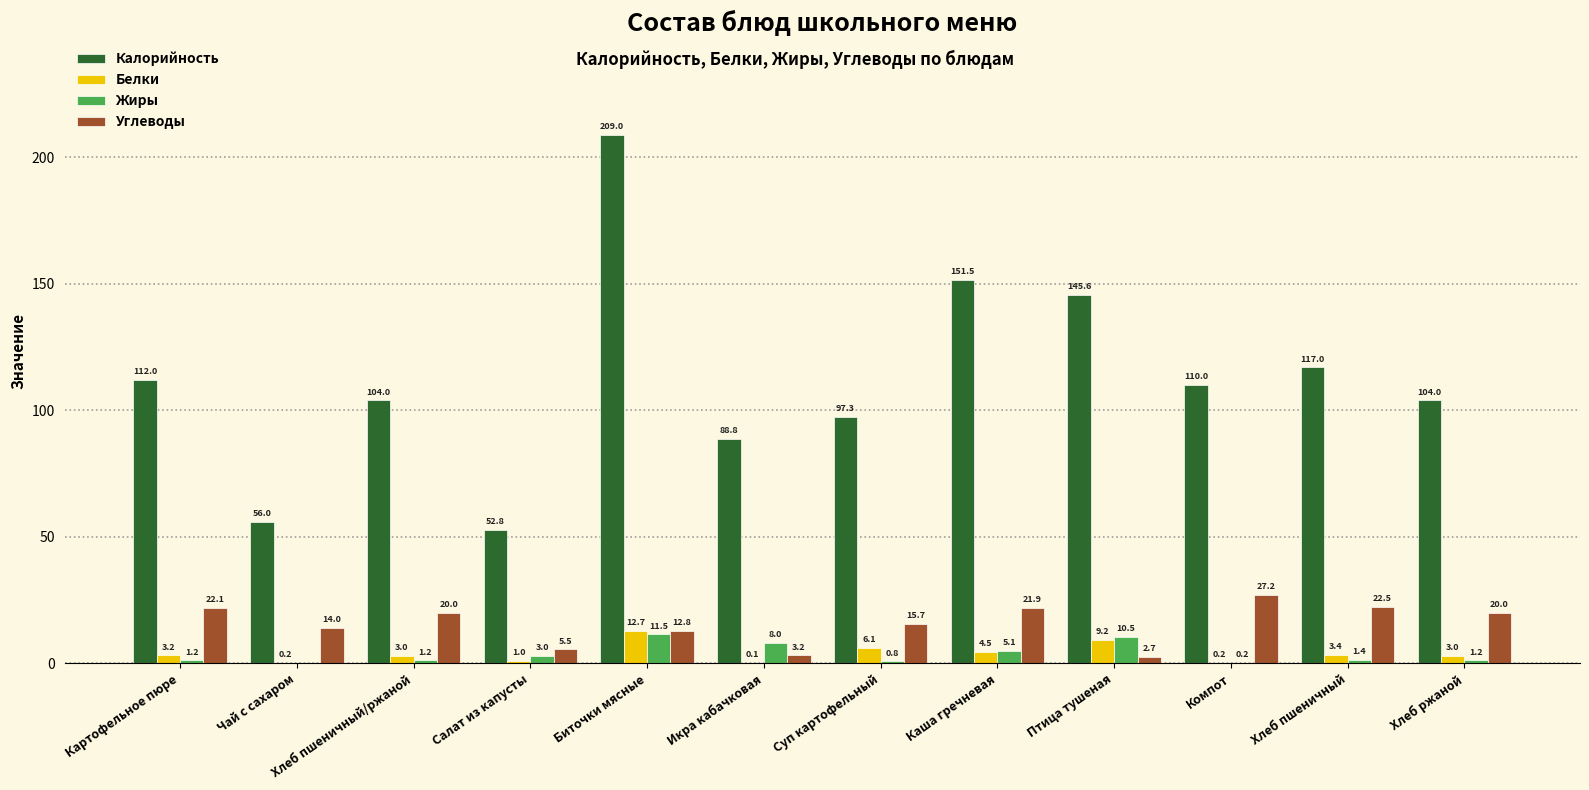

What is the spread (max minus min) of values at Компот?

109.8